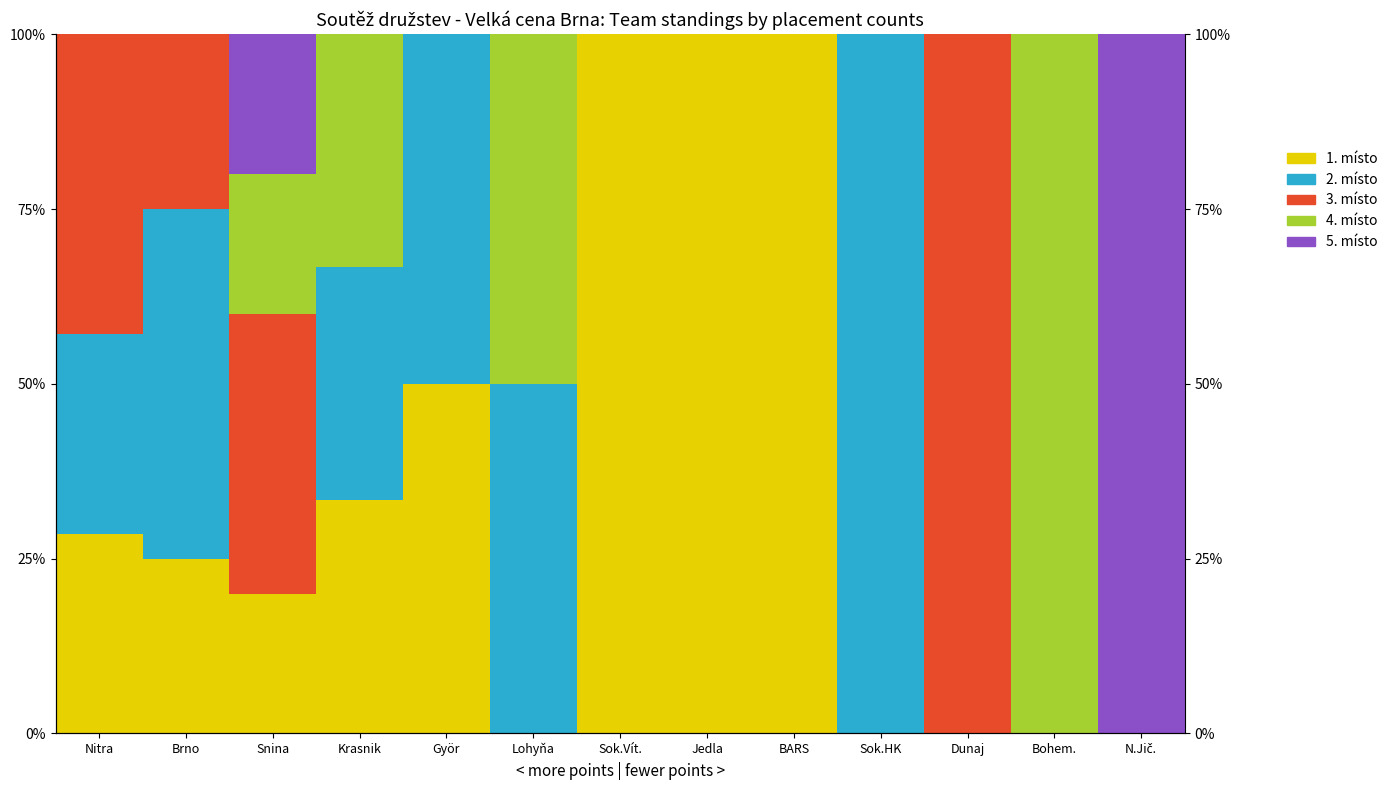

What is the maximum value shown in the chart?

1.0